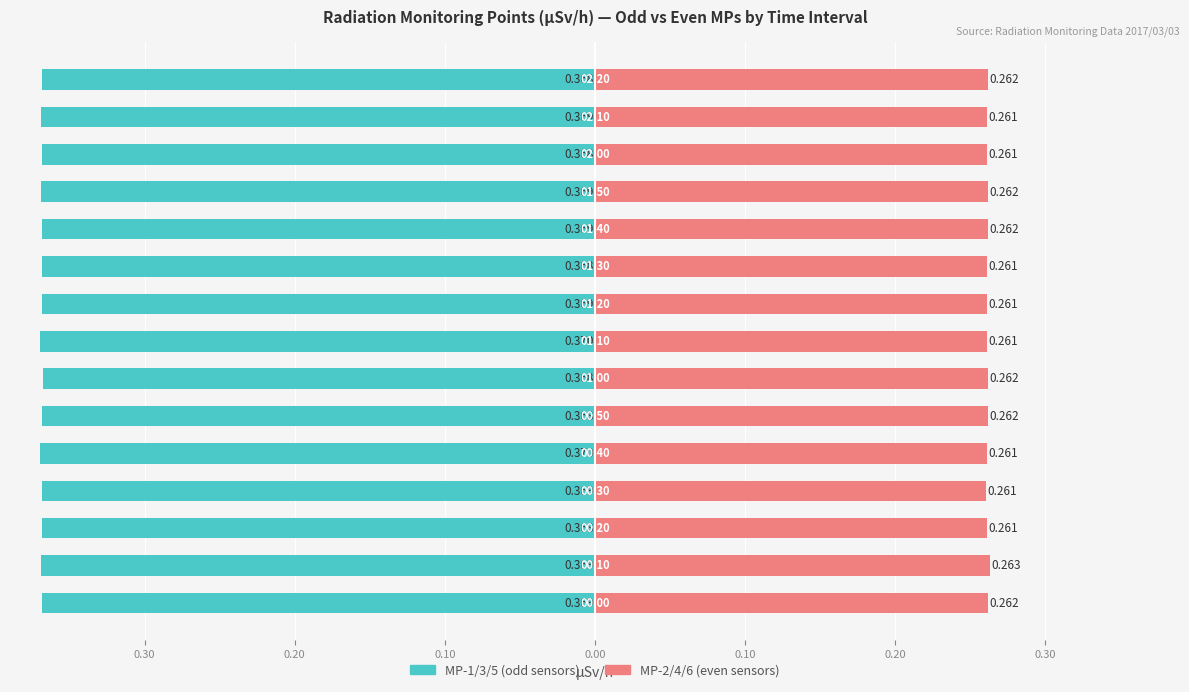

What is the average value of the MP-1/3/5 (odd) series?

-0.4